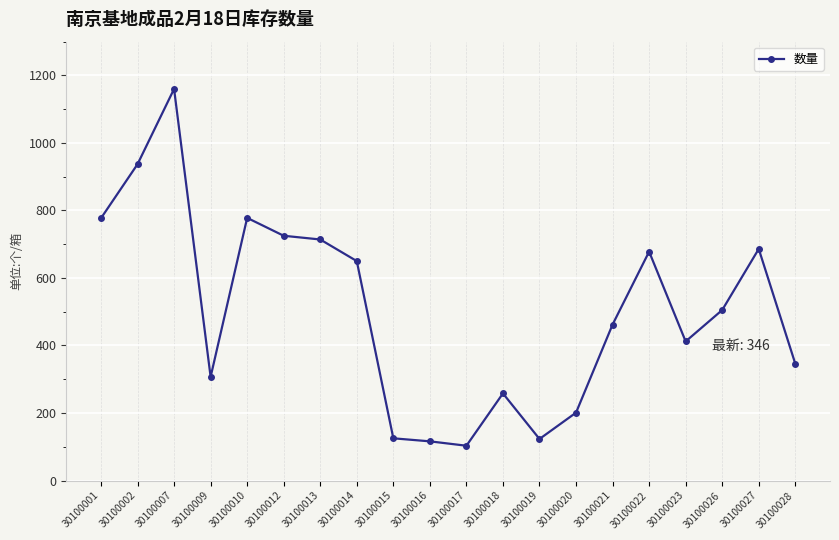

What is the ratio of the value at 30100028 to the value at 30100027?

0.5